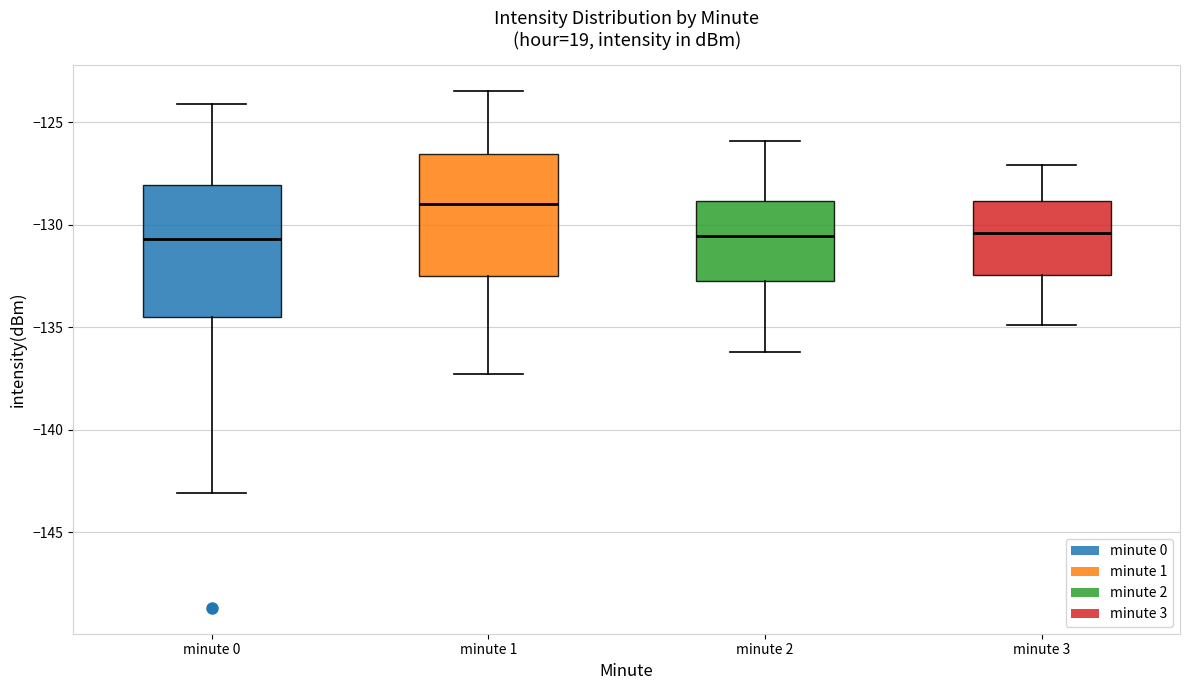

Reading left to right, read every box against the y-axis: the position of its median line, the range the box covers, and the ends of its whiskers. The values are not printed on the chart, so give them approximately, as read against the axis.

minute 0: median -130.5, box -134.5 to -128.0, whiskers -143.0 to -124.0
minute 1: median -129.0, box -132.5 to -126.5, whiskers -137.5 to -123.5
minute 2: median -130.5, box -132.5 to -129.0, whiskers -136.0 to -126.0
minute 3: median -130.5, box -132.5 to -129.0, whiskers -135.0 to -127.0